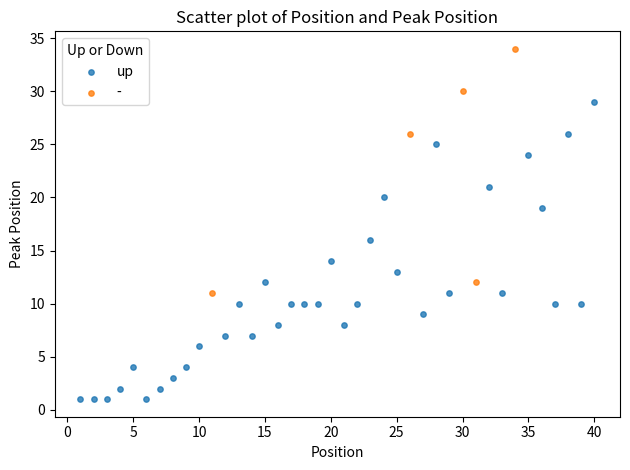

Which series has the widest spread of Y values?

up